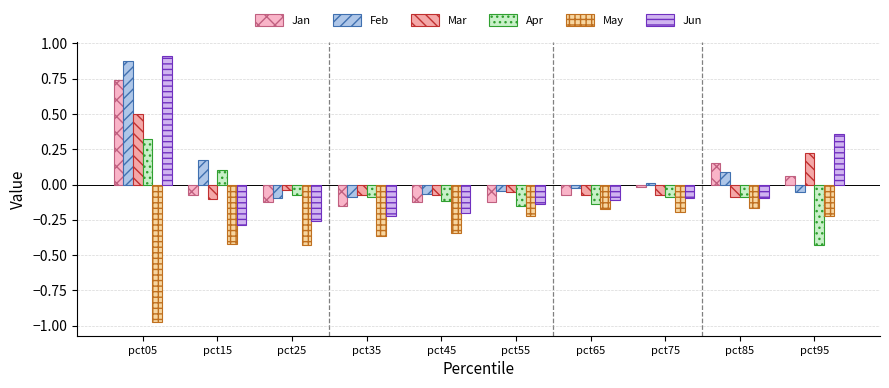

At pct55, list the series in order from largest to smallest.

Feb, Mar, Jan, Jun, Apr, May